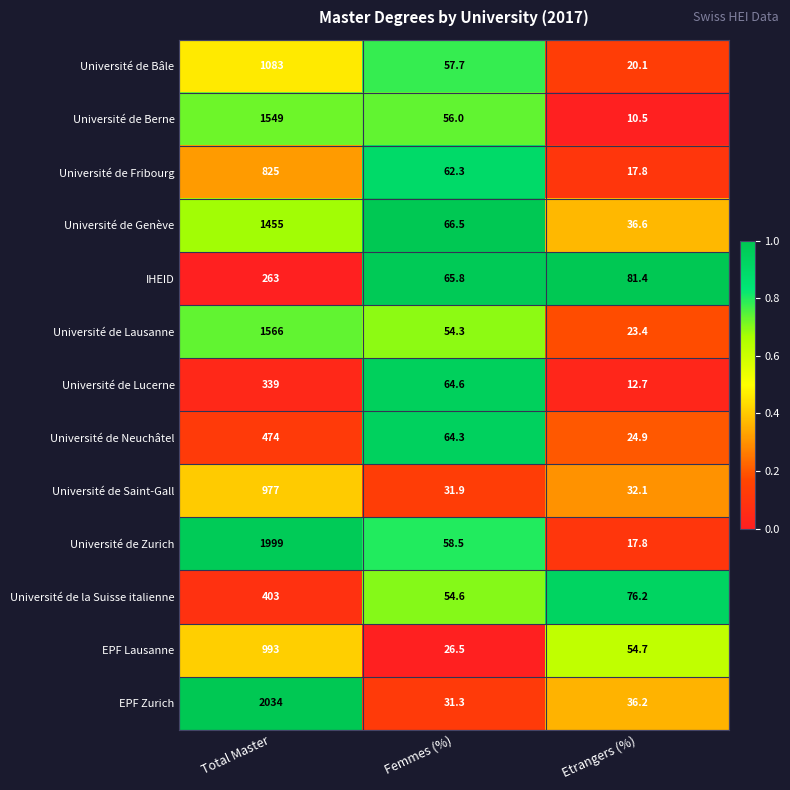

Rank the series at Total Master from highest to lowest value.

EPF Zurich, Université de Zurich, Université de Lausanne, Université de Berne, Université de Genève, Université de Bâle, EPF Lausanne, Université de Saint-Gall, Université de Fribourg, Université de Neuchâtel, Université de la Suisse italienne, Université de Lucerne, IHEID